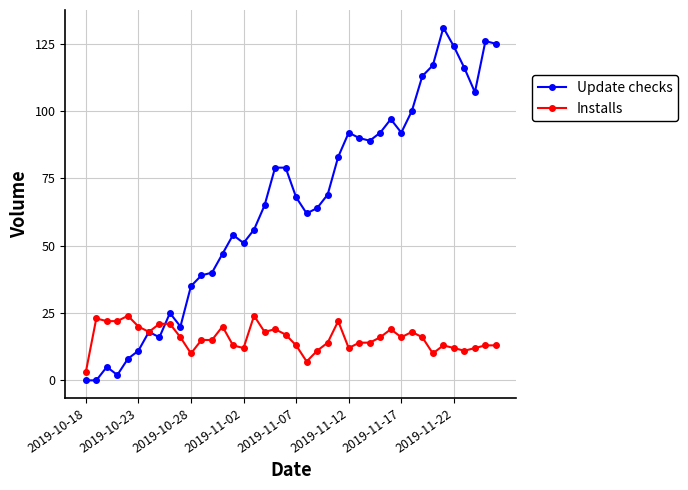

Rank the series by their maximum value, from lowest to highest.

Installs, Update checks